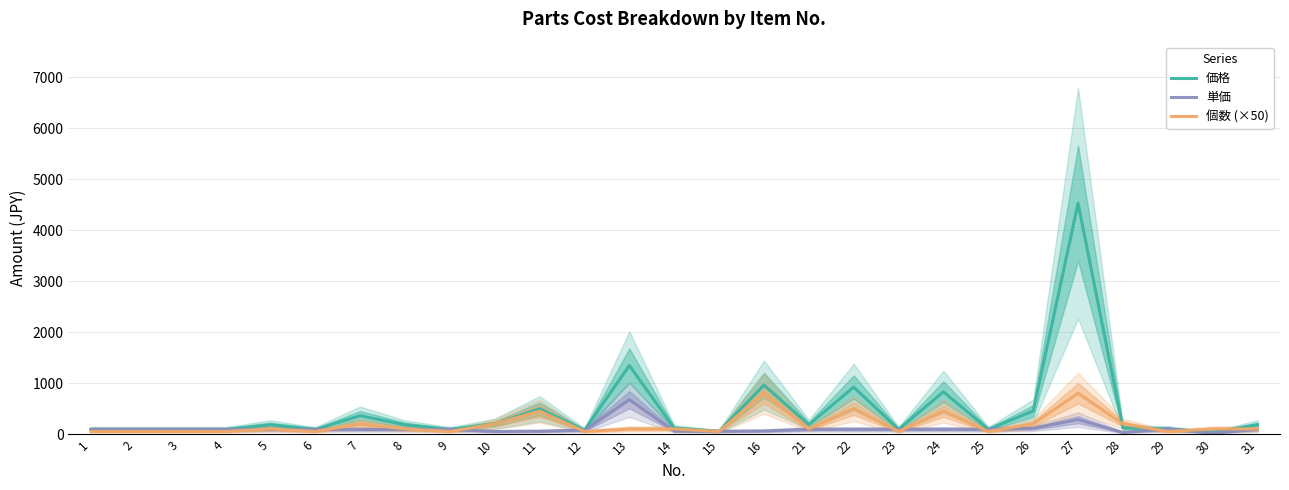

How many times do 単価 and 個数 (×50) cross each other?

15